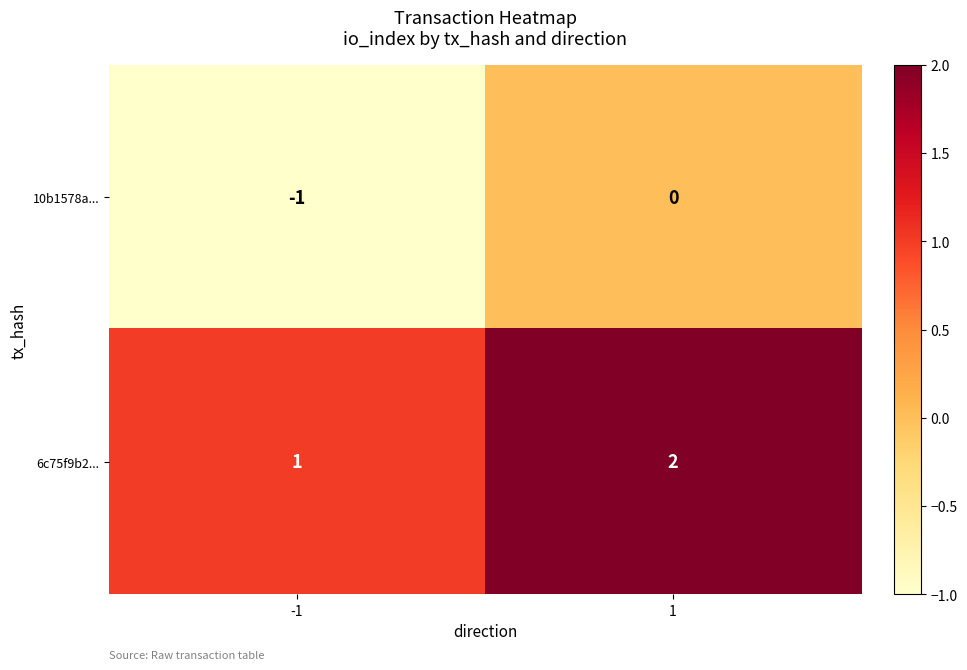

What is the sum of all 6c75f9b2... values?

3